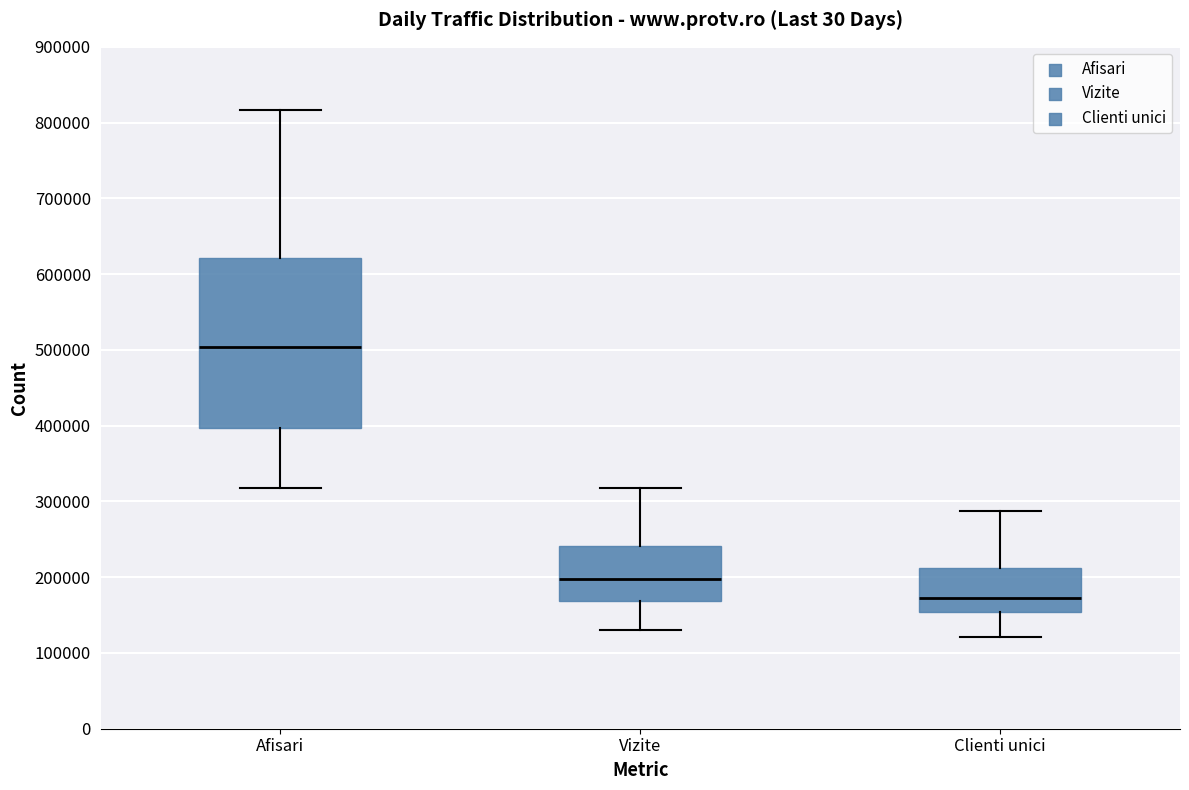

Which box has the highest median line?

Afisari